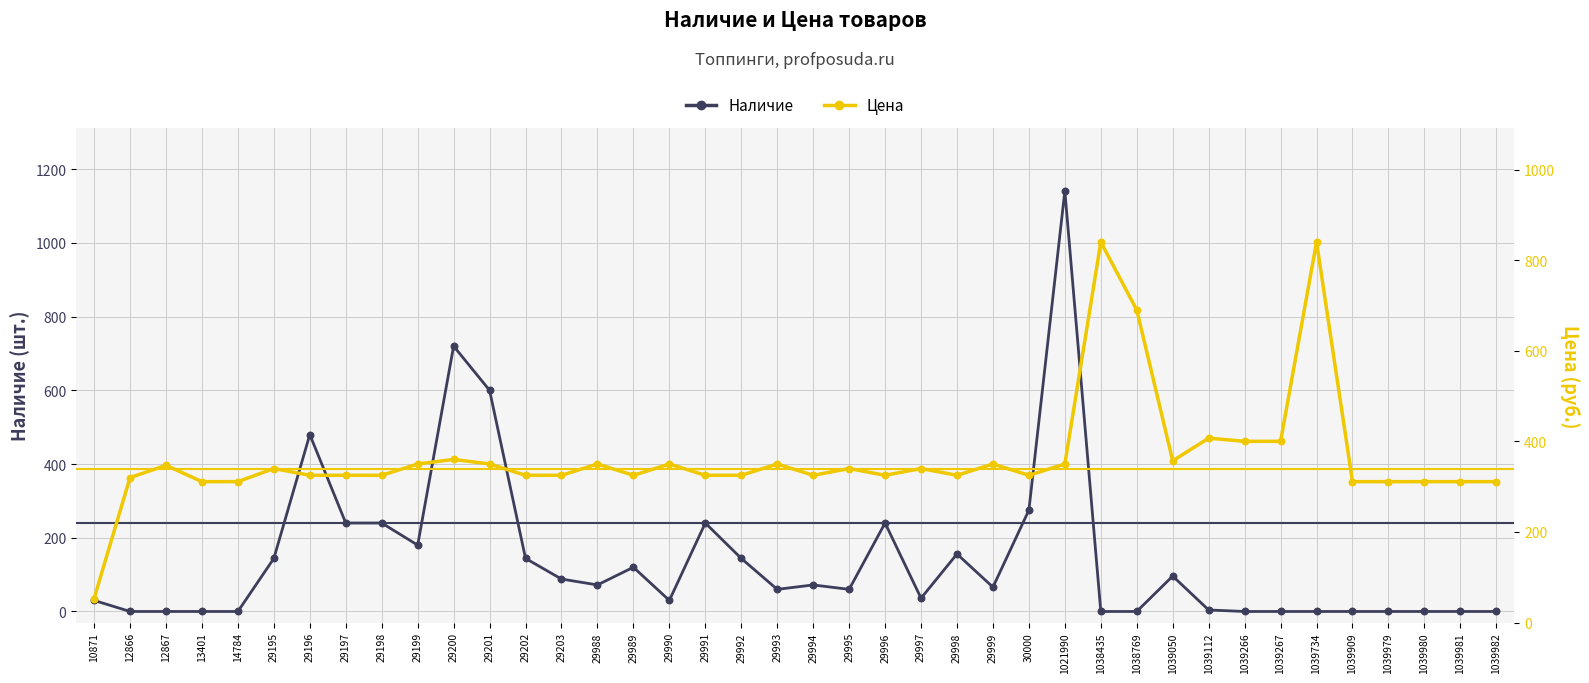

What are all the series names shown in the legend?

Наличие, Цена